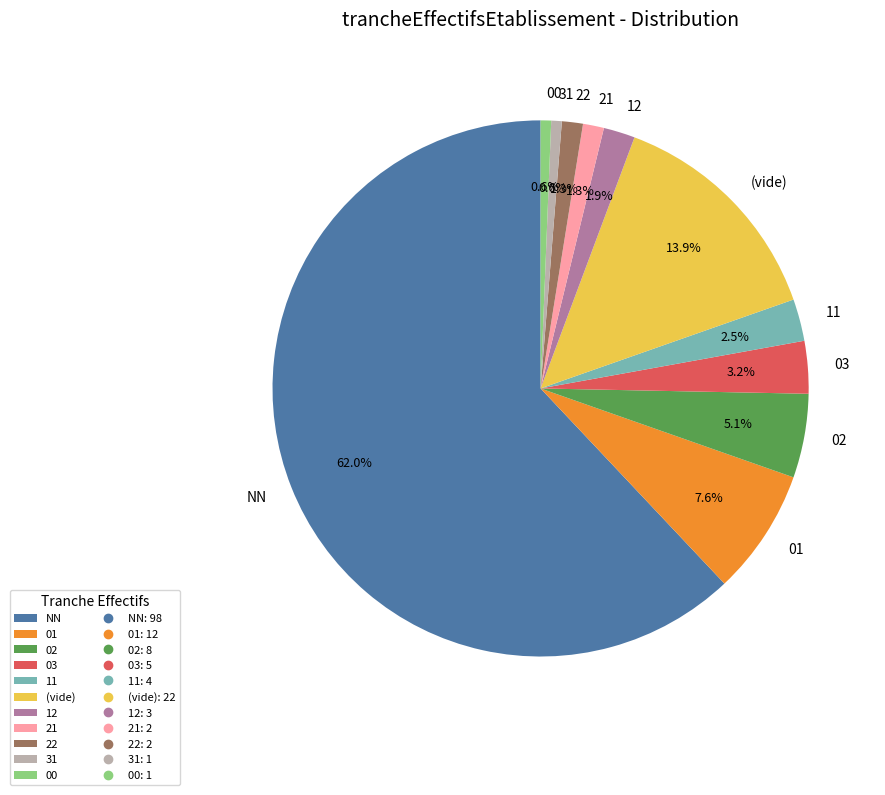

Which category has the biggest portion of the pie?

NN